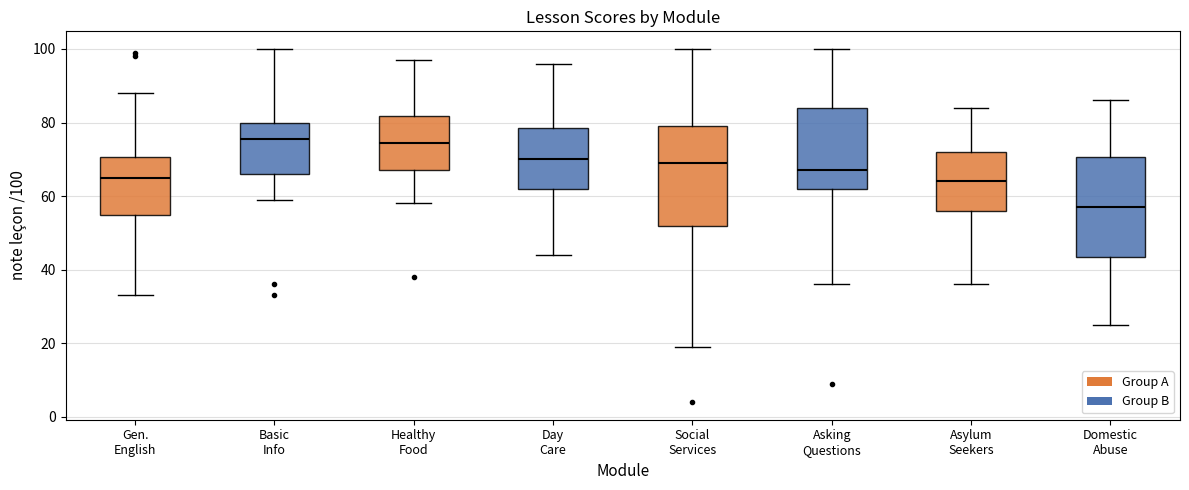

Where does the upper whisker of the box for Gen. English end on the y-axis? The values are not printed on the chart, so give them approximately, as read against the axis.

88